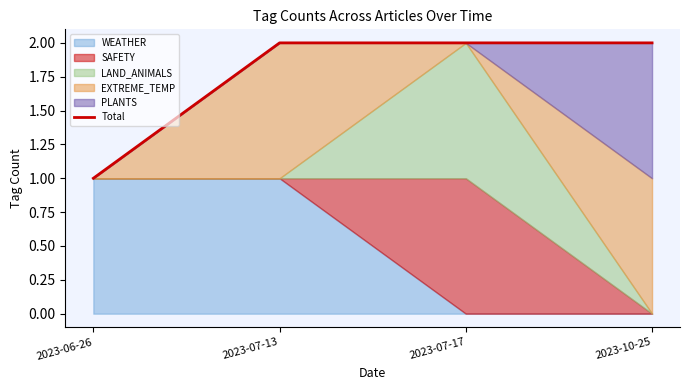

Reading left to right, what are all the values shown in this chart?

1	2	2	2